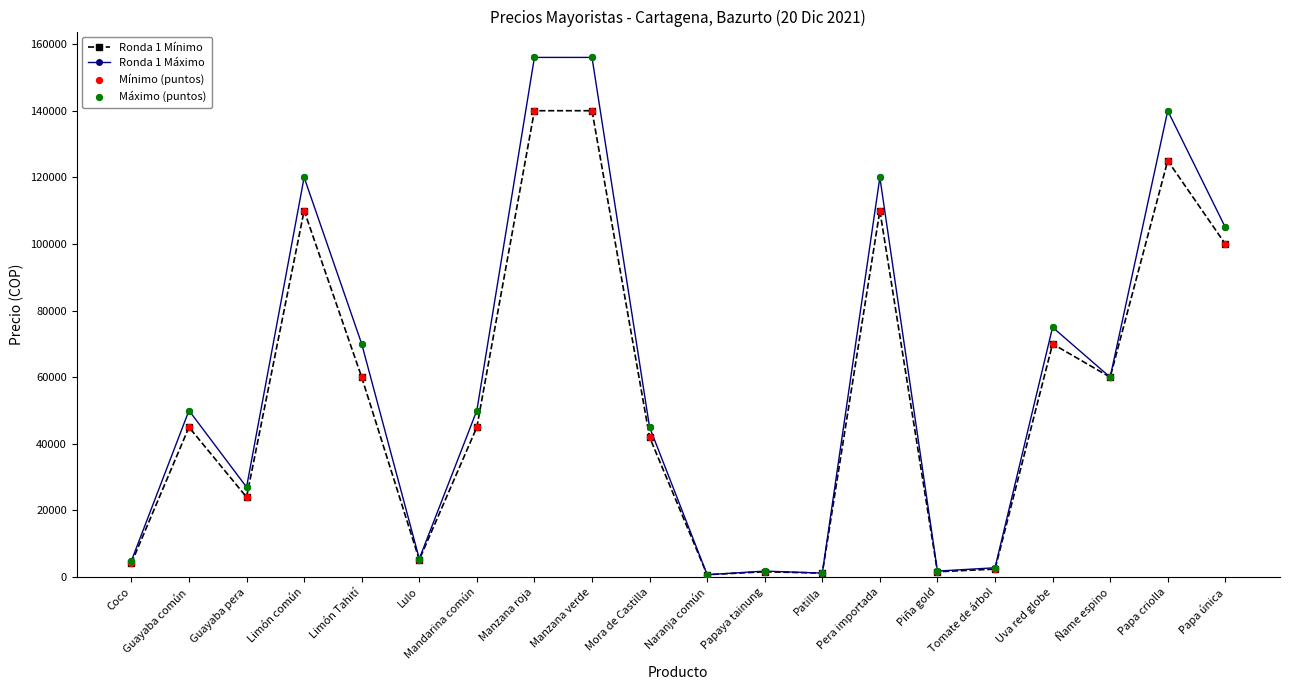

What is the difference between the highest and lowest values at Pera importada?

10000